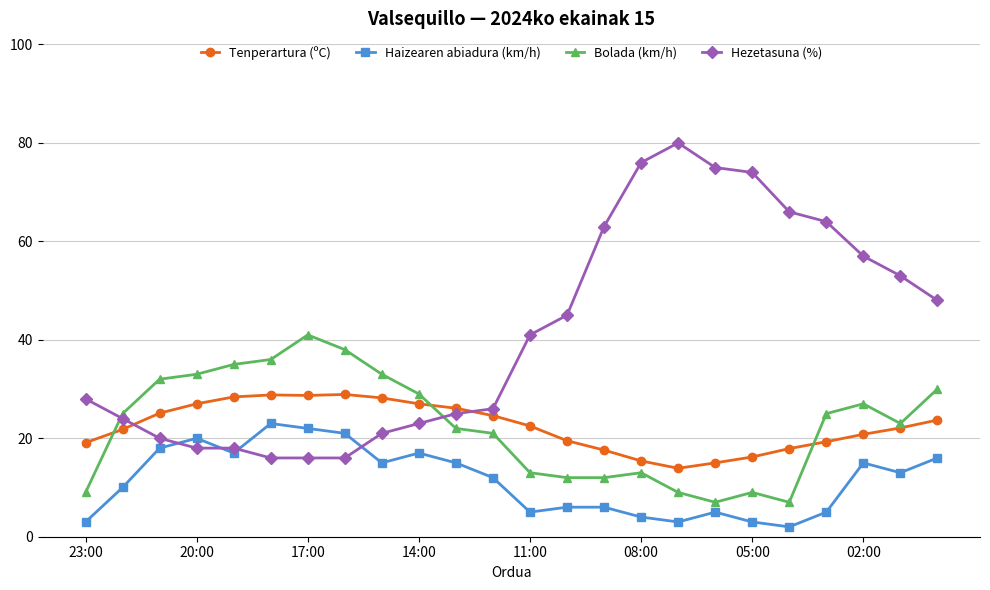

What is the value of the Tenperartura (ºC) point at the 23rd from the left?

22.1